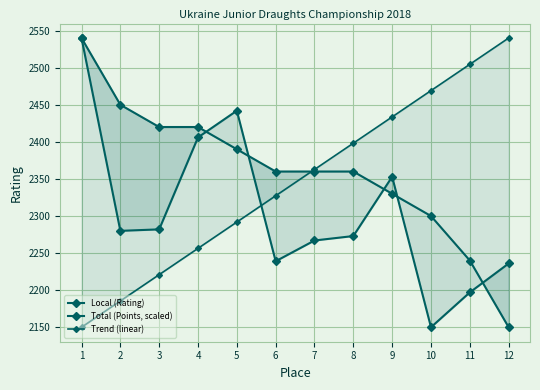

Reading left to right, transcribe all the data shown in this chart.

Local (Rating): 1=2540.0	2=2280.0	3=2282.0	4=2406.0	5=2442.0	6=2239.0	7=2267.0	8=2273.0	9=2353.0	10=2150.0	11=2197.0	12=2236.0
Total (Points, scaled): 1=2540.0	2=2450.0	3=2420.0	4=2420.0	5=2390.0	6=2360.0	7=2360.0	8=2360.0	9=2330.0	10=2300.0	11=2240.0	12=2150.0
Trend (linear): 1=2150.0	2=2185.5	3=2220.9	4=2256.4	5=2291.8	6=2327.3	7=2362.7	8=2398.2	9=2433.6	10=2469.1	11=2504.5	12=2540.0